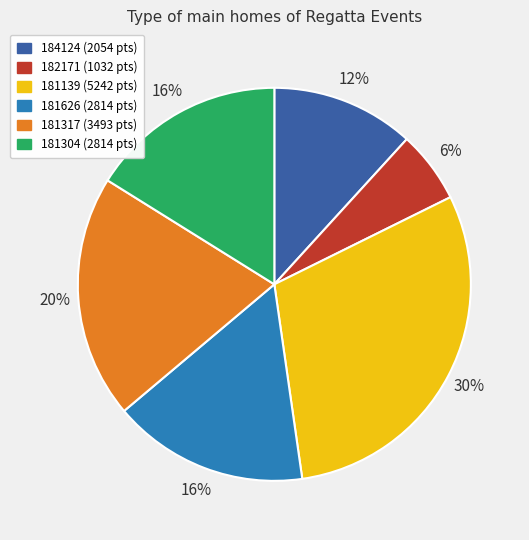

Do 181304 and 184124 together represent more than half of the pie?

No